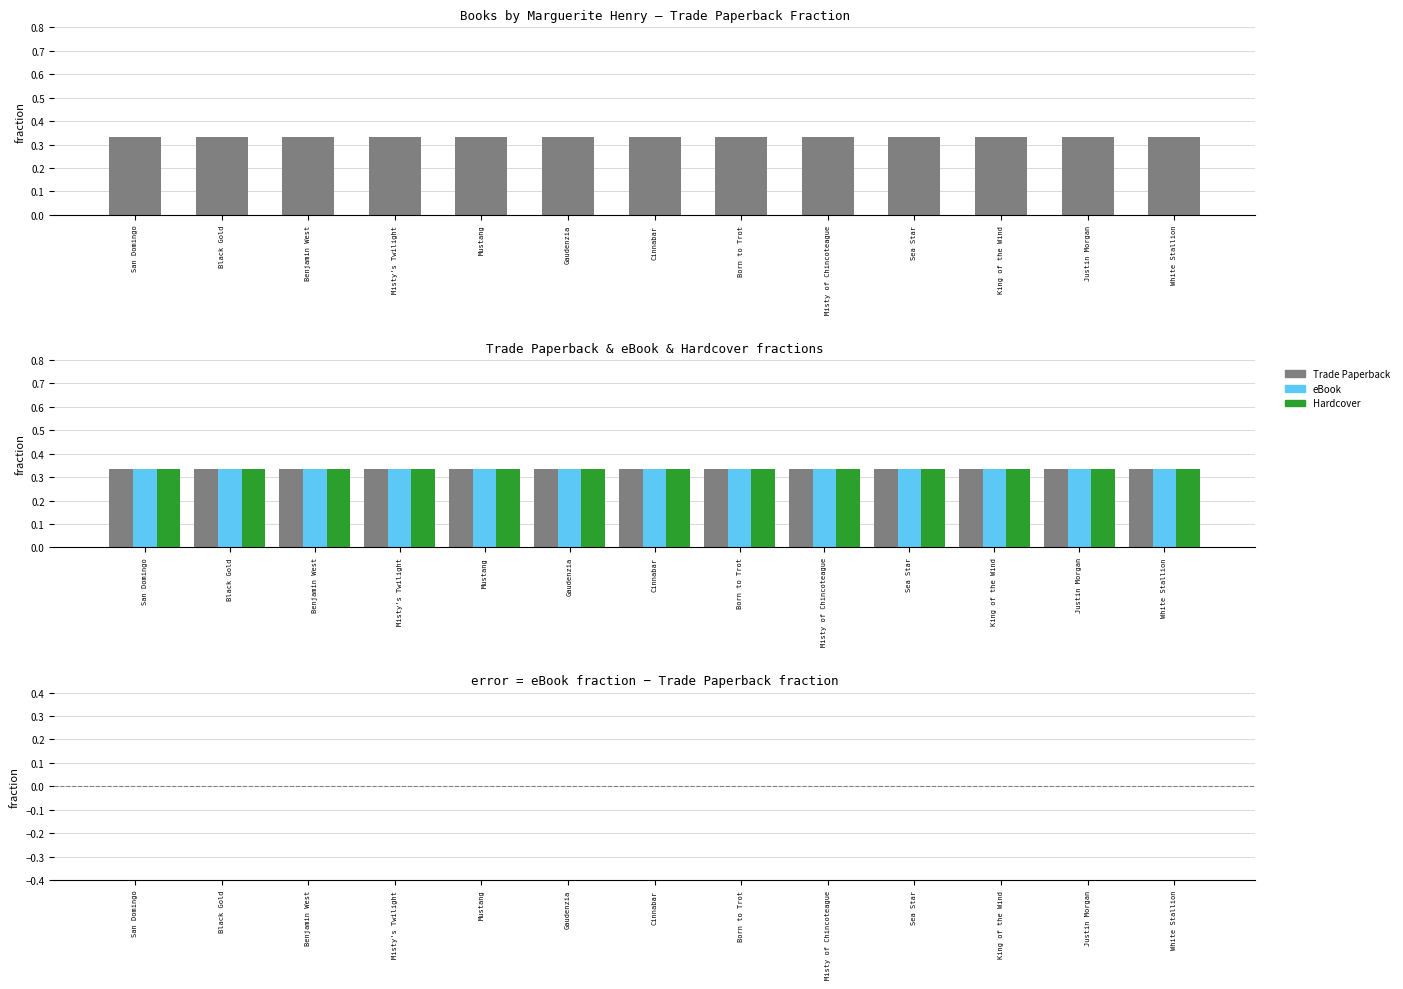

At which category is the sum across all series the highest?

San Domingo